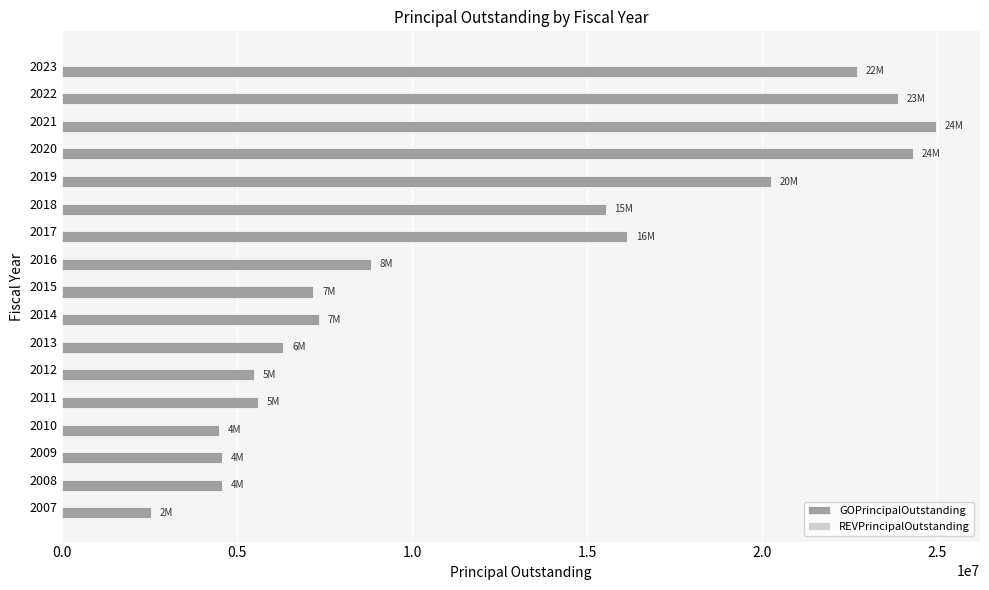

What is the sum of the values at 2019 and 2018?

35805000